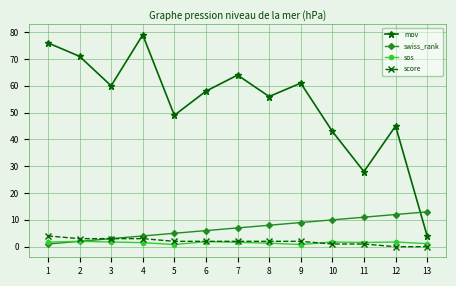

What is the sum of all mov values?

694.0